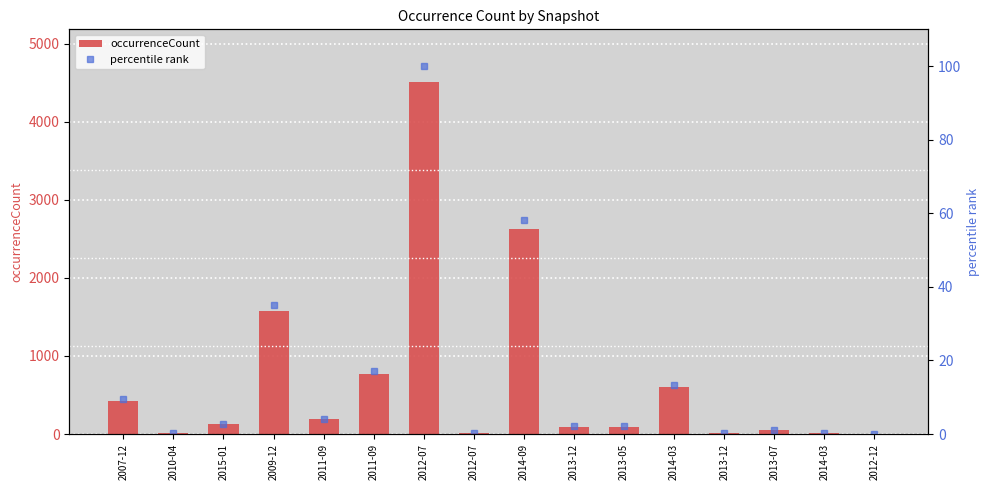

What is the approximate value of occurrenceCount at 2013-12?

19.0